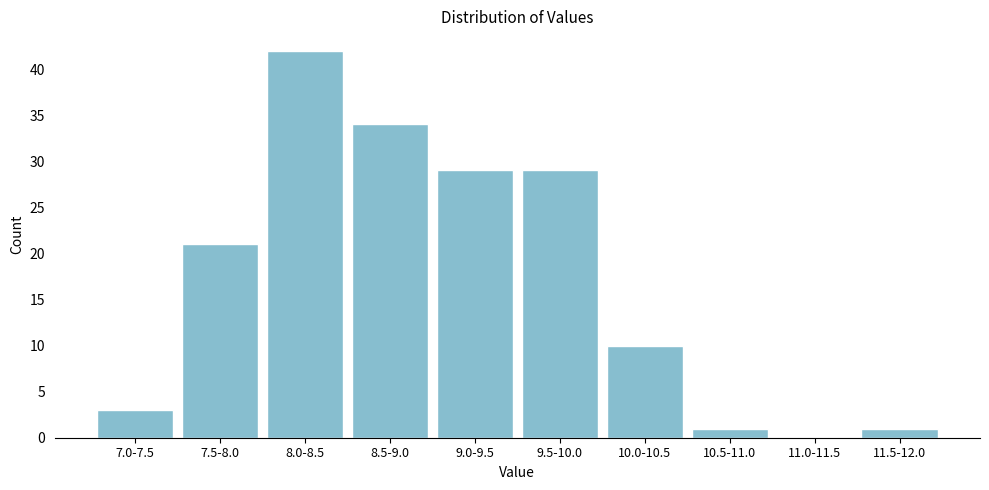

Reading right to left, list all the values displayed in this chart.

11.5-12.0=1	11.0-11.5=0	10.5-11.0=1	10.0-10.5=10	9.5-10.0=29	9.0-9.5=29	8.5-9.0=34	8.0-8.5=42	7.5-8.0=21	7.0-7.5=3